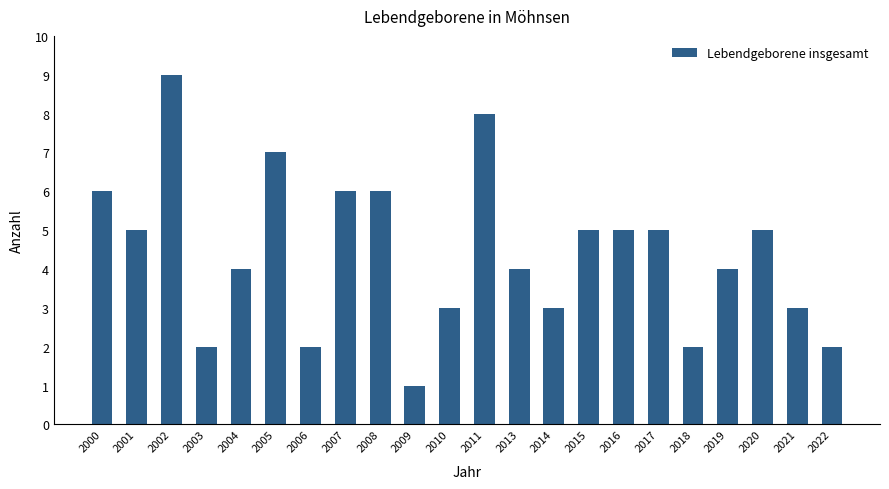

What is the difference between the values at 2015 and 2021?

2